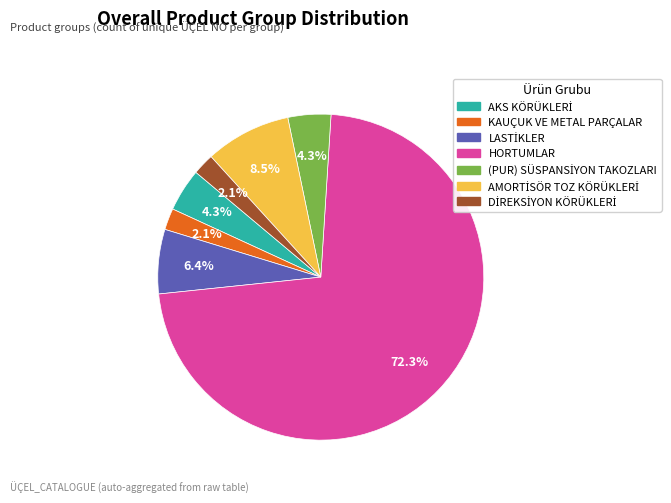

Which category has the biggest portion of the pie?

HORTUMLAR